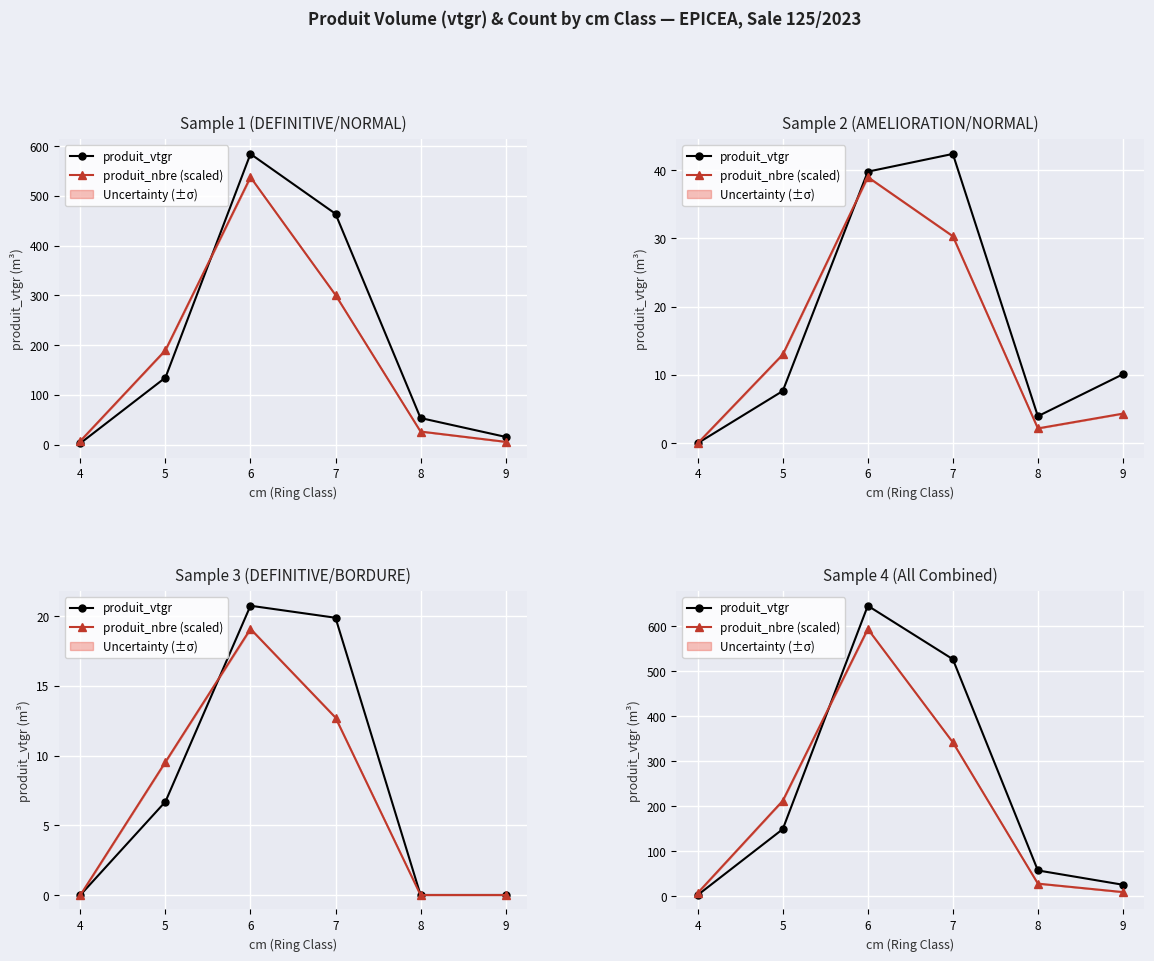

Reading left to right, extract all data points from this chart.

produit_vtgr: 2.9	149.1	645.0	526.3	57.4	25.7
produit_nbre (scaled): 7.5	212.2	593.4	341.8	28.2	9.4